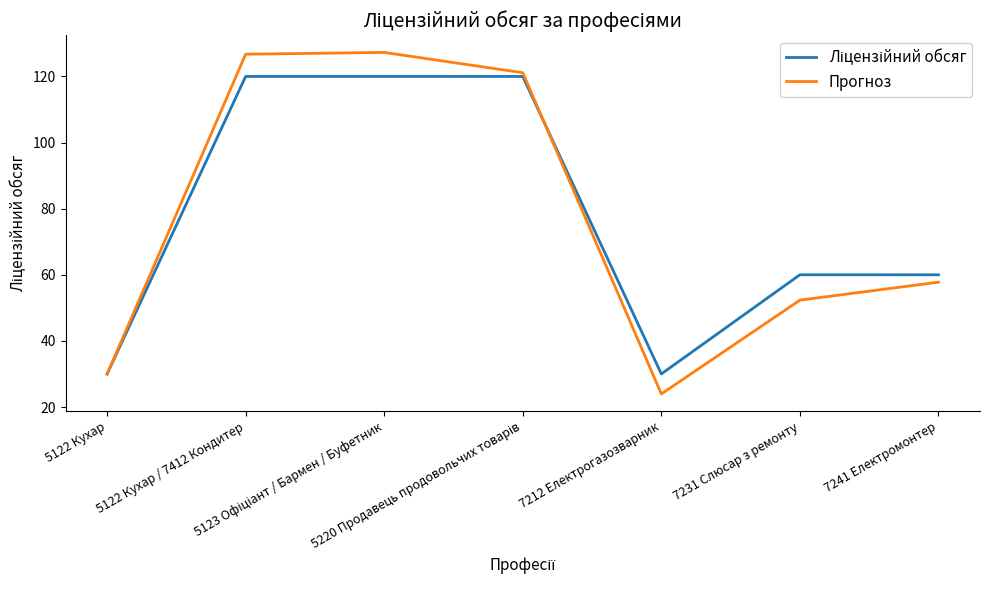

What is the minimum value shown in the chart?

23.9